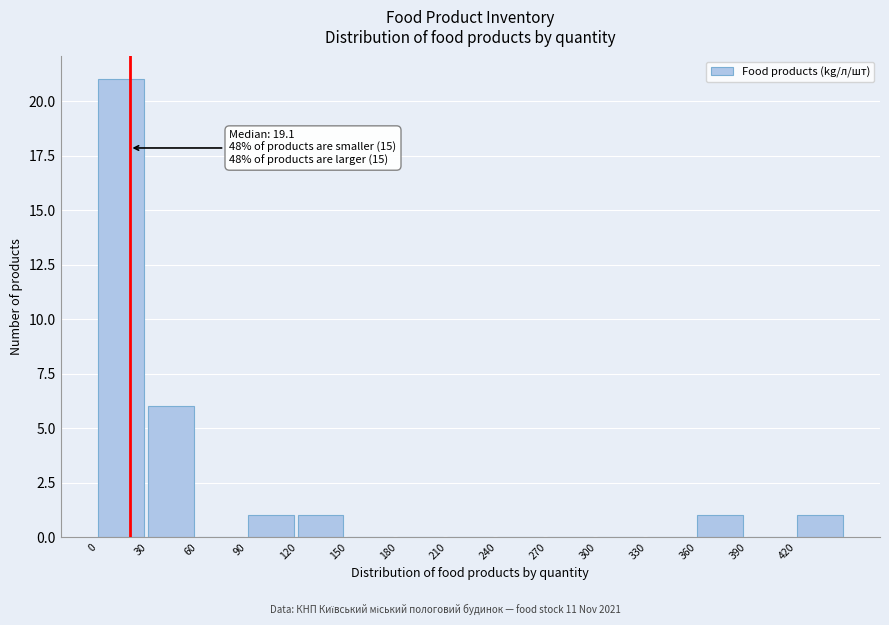

Which range on the x-axis has the tallest bar?

0 to 30